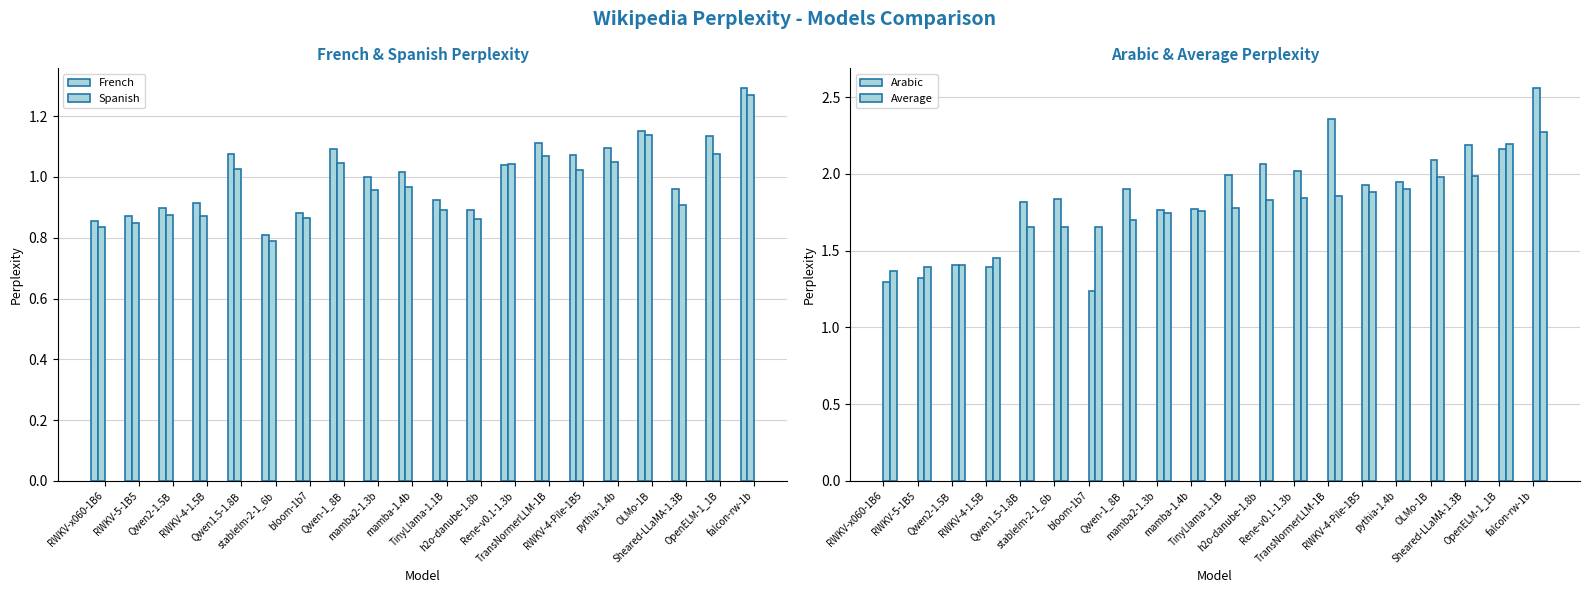

How many distinct data groups are displayed?

4